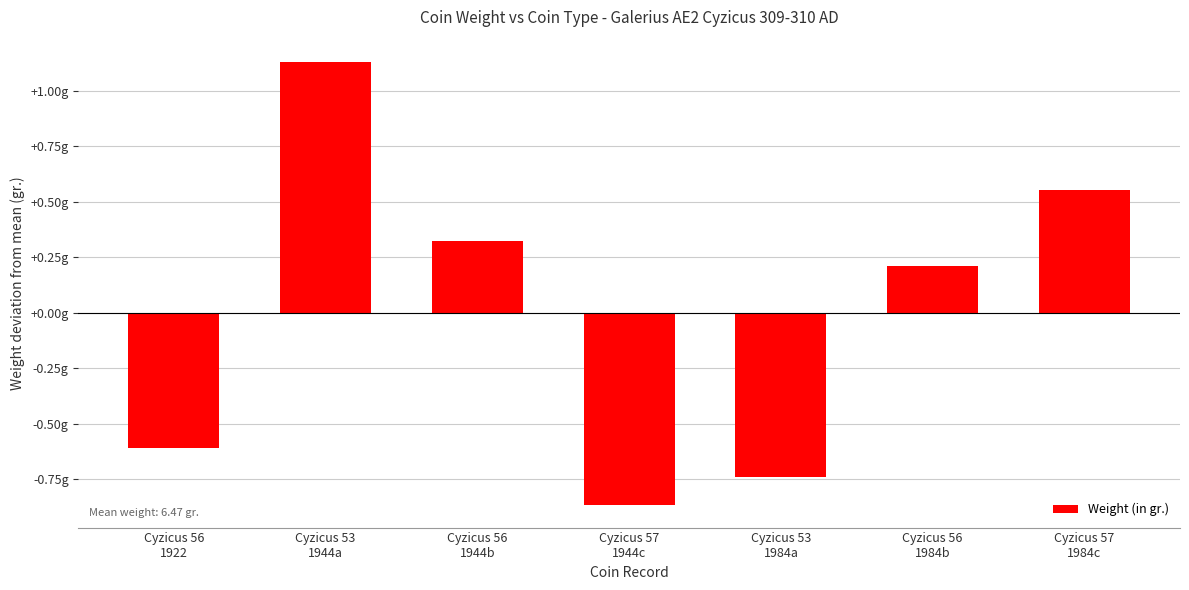

What is the label of the 3rd bar from the right?

Cyzicus 53
1984a